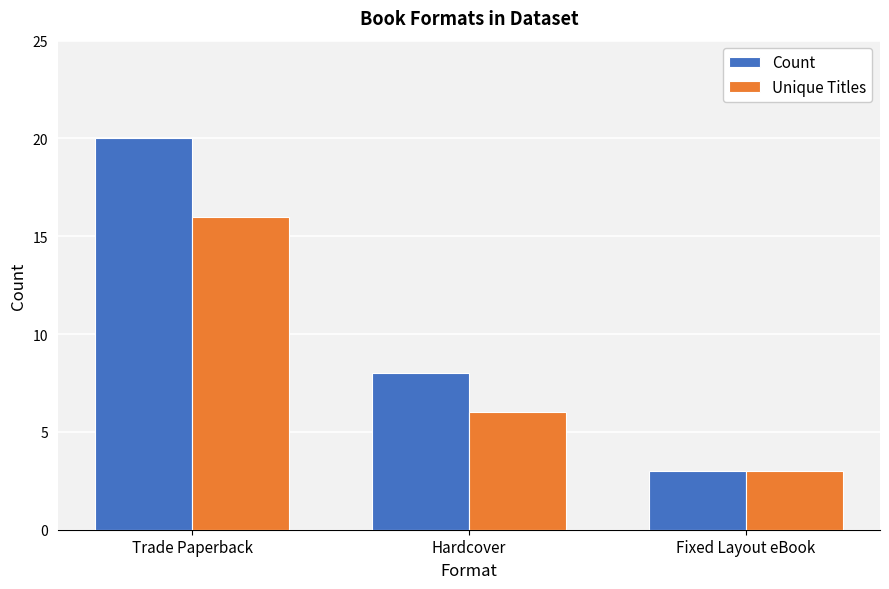

What is the difference between the maximum and minimum values in the Count series?

17